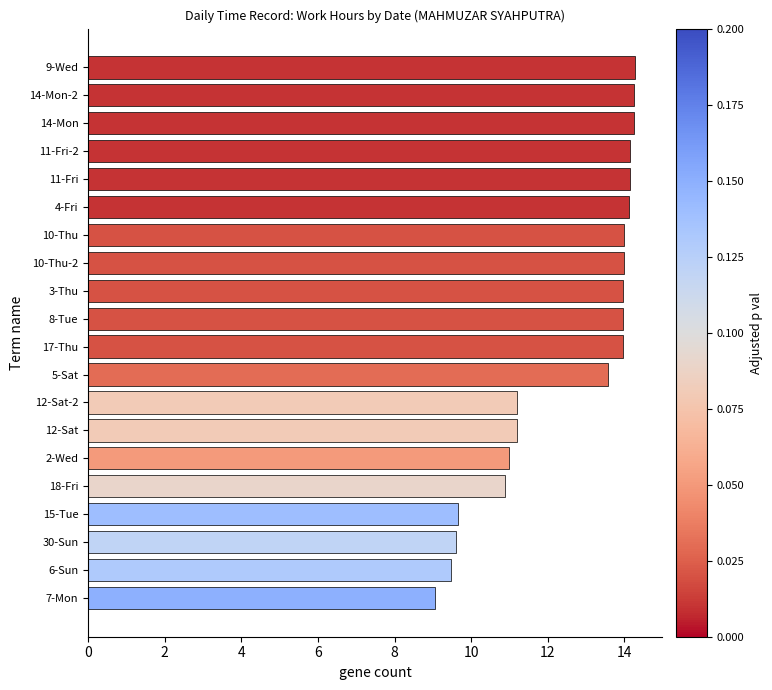

Approximately how many times larger is the value at 12-Sat compared to 8-Tue?

0.8